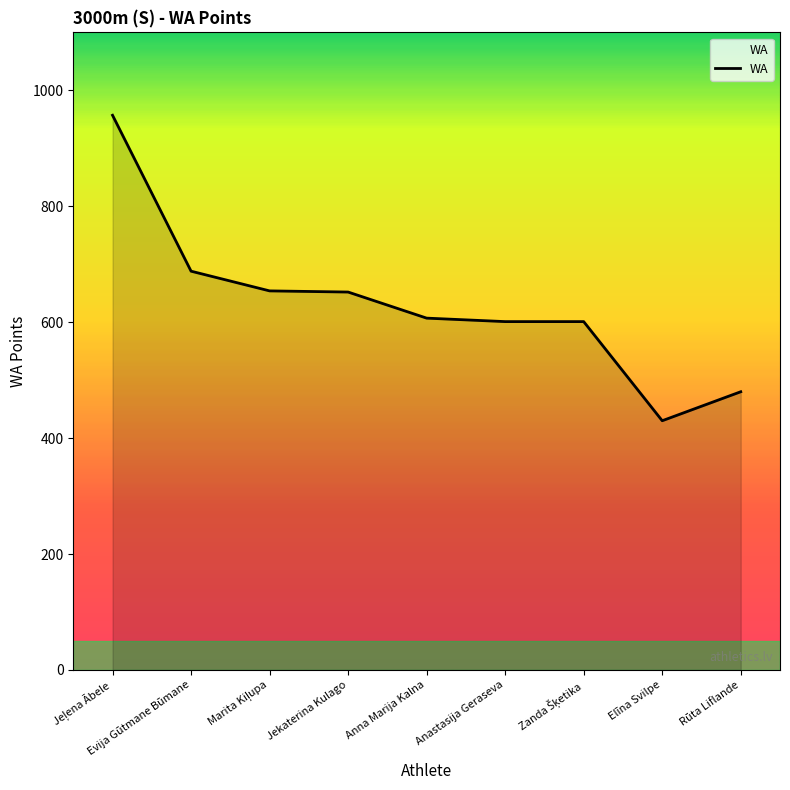

Approximately how many times larger is the value at Rūta Liflande compared to Elīna Svilpe?

1.1